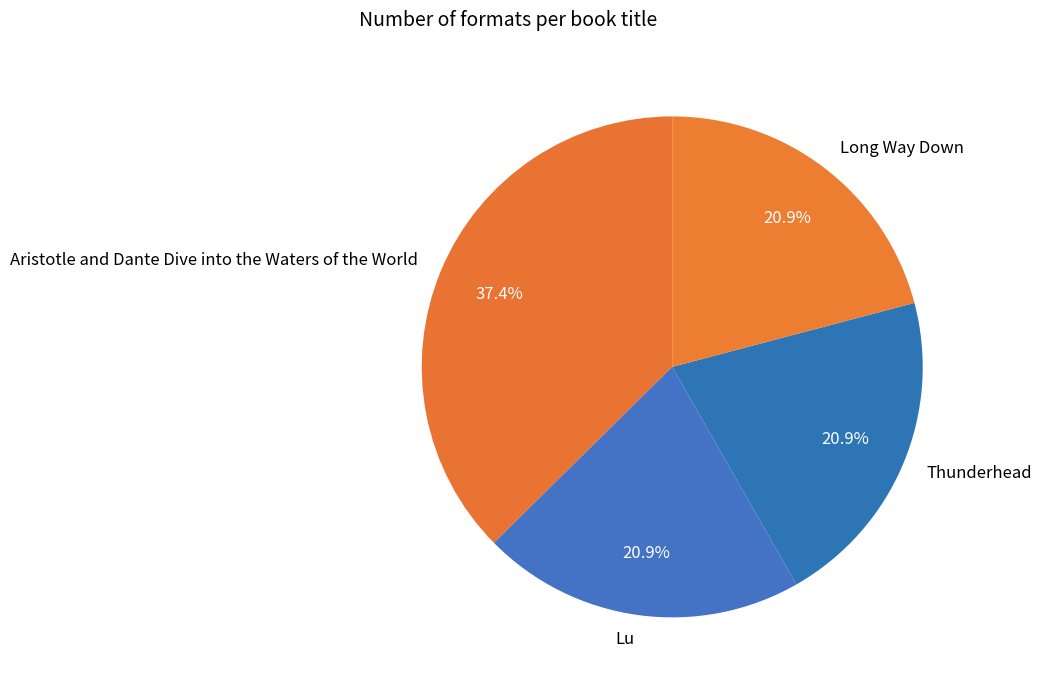

Is it true that Thunderhead is 14% of the pie?

False